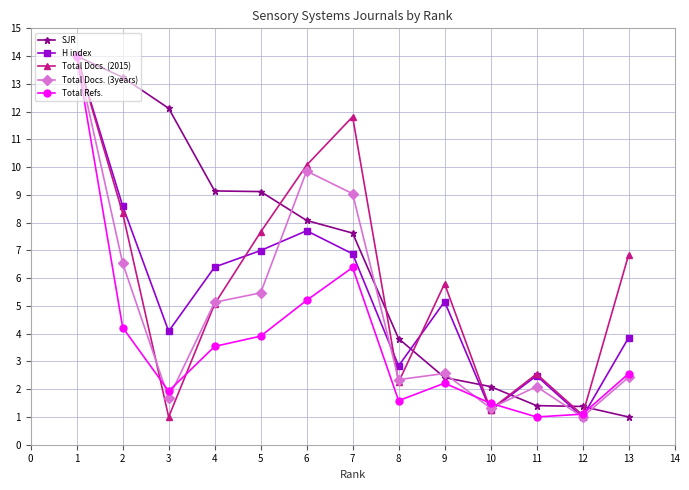

Does the chart have visible grid lines?

Yes